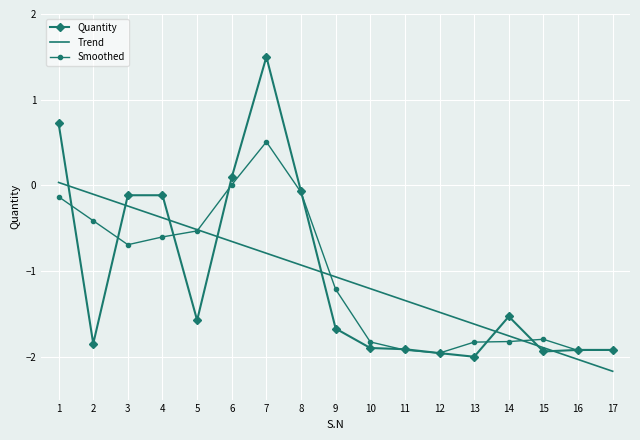

What is the lowest value of the Smoothed series?

-2.0